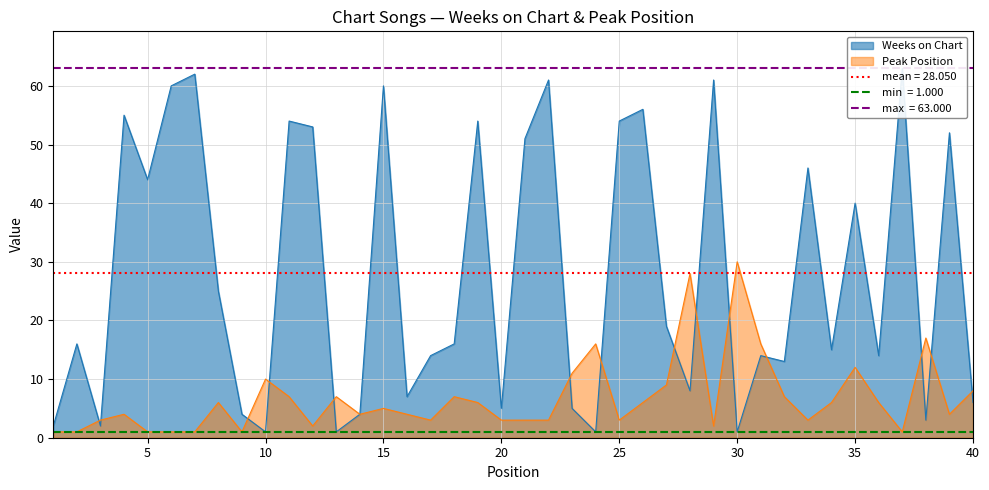

What are all the series names shown in the legend?

Weeks on Chart, Peak Position